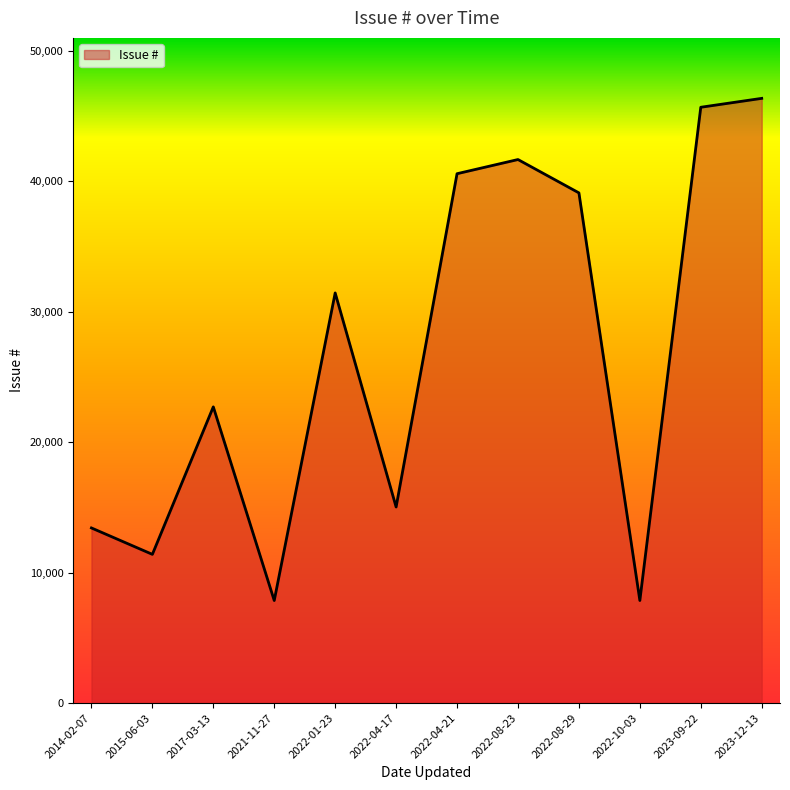

At which label is the value closest to 27100?

2022-01-23